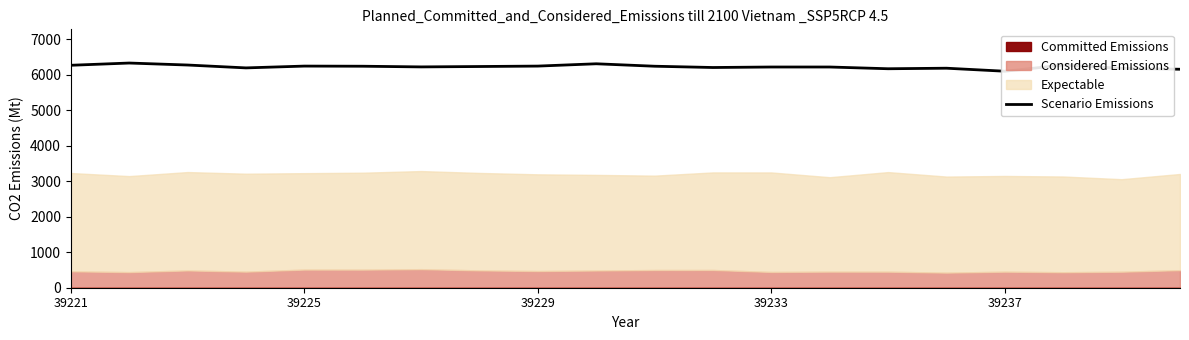

True or false: the data has more than 1 interior local peaks.

True